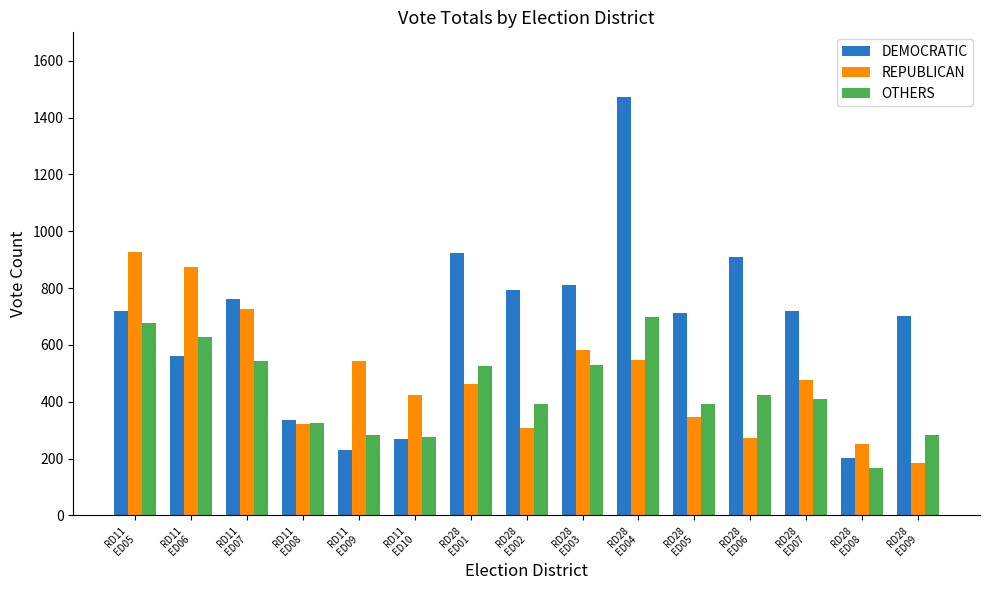

Which category has the lowest value in the OTHERS series?

RD28
ED08